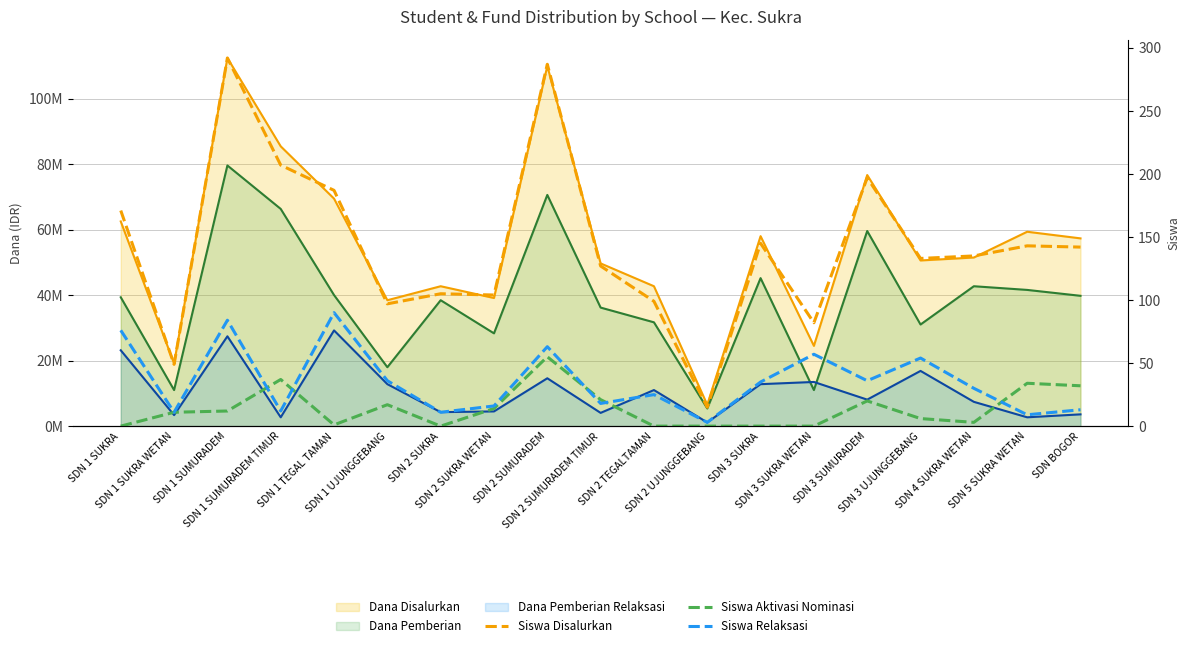

Is it true that Siswa Relaksasi equals 11 at SDN 4 SUKRA WETAN?

False